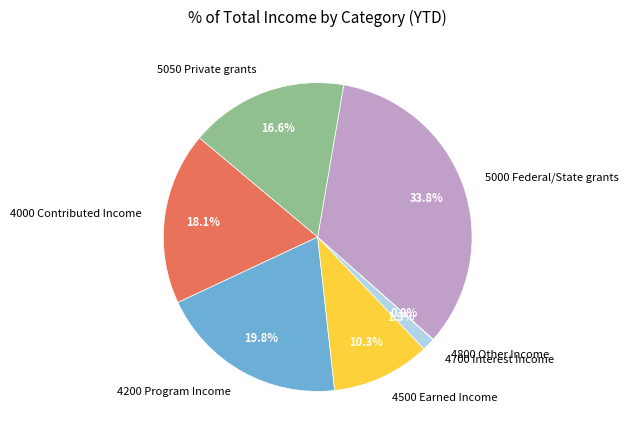

Approximately how many times larger is the value at 4200 Program Income compared to 5050 Private grants?

1.2